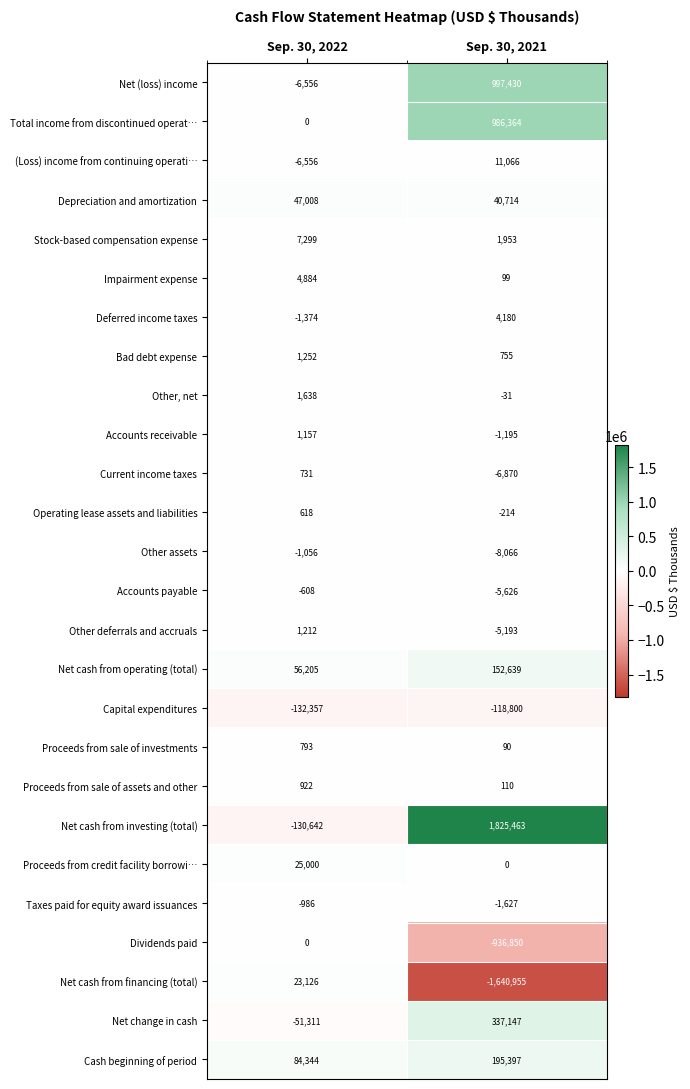

Between Sep. 30, 2022 and Sep. 30, 2021, which series saw the biggest shift?

Net cash from investing (total)